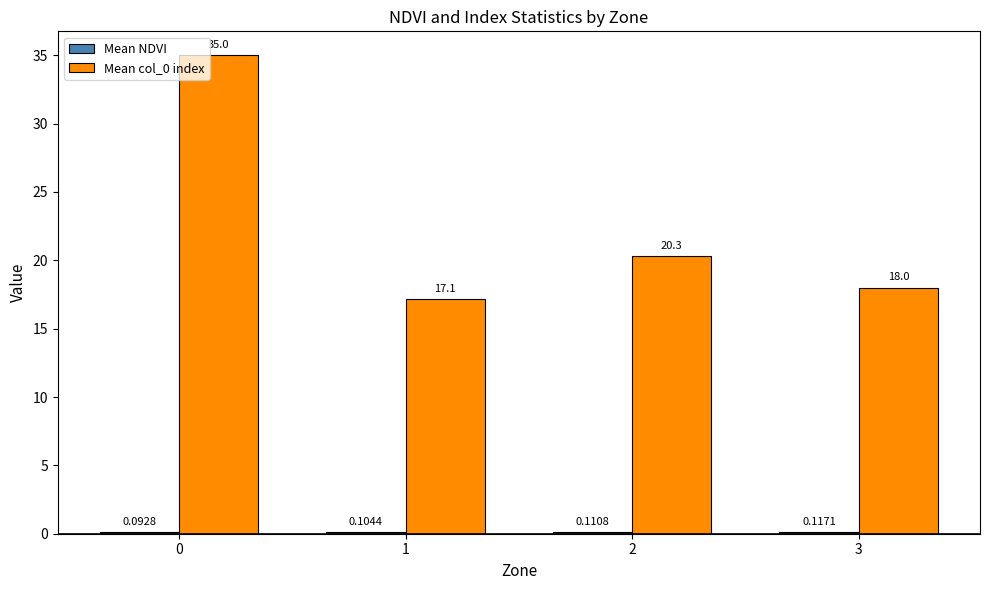

How many groups of bars are there?

4